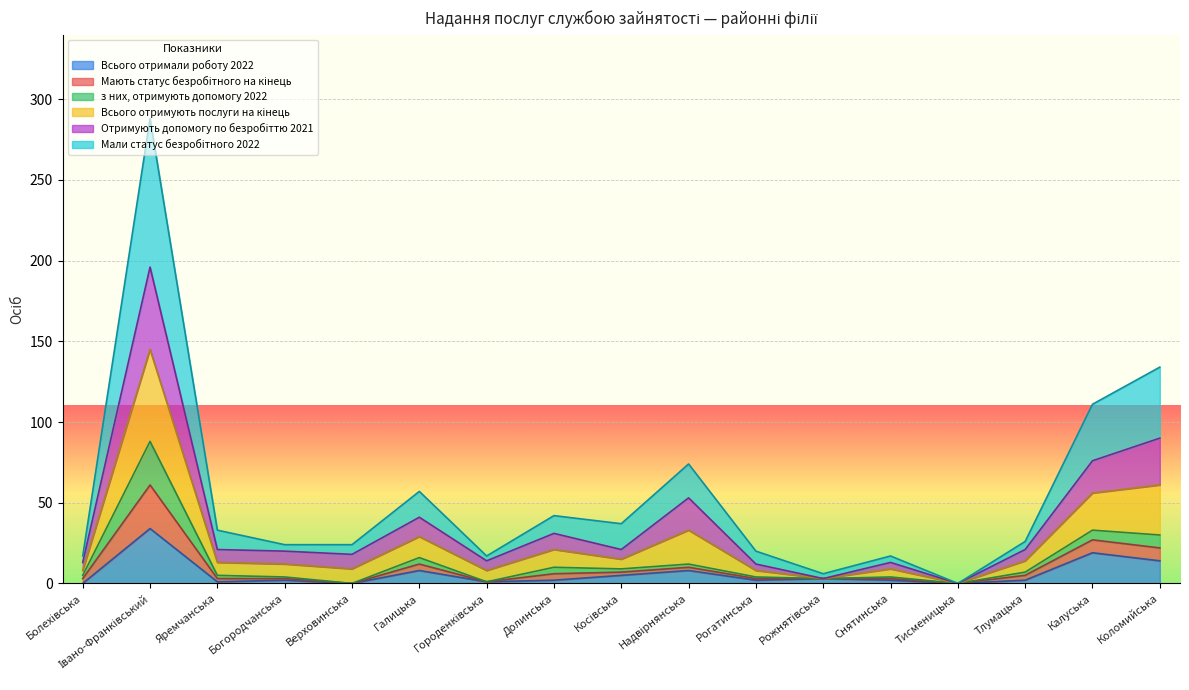

True or false: Мають статус безробітного на кінець and Всього отримують послуги на кінець intersect in this chart.

False